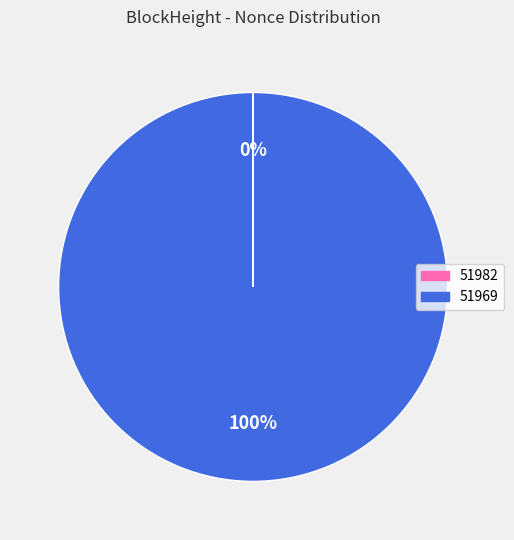

Is it true that 51969 is 100% of the pie?

True